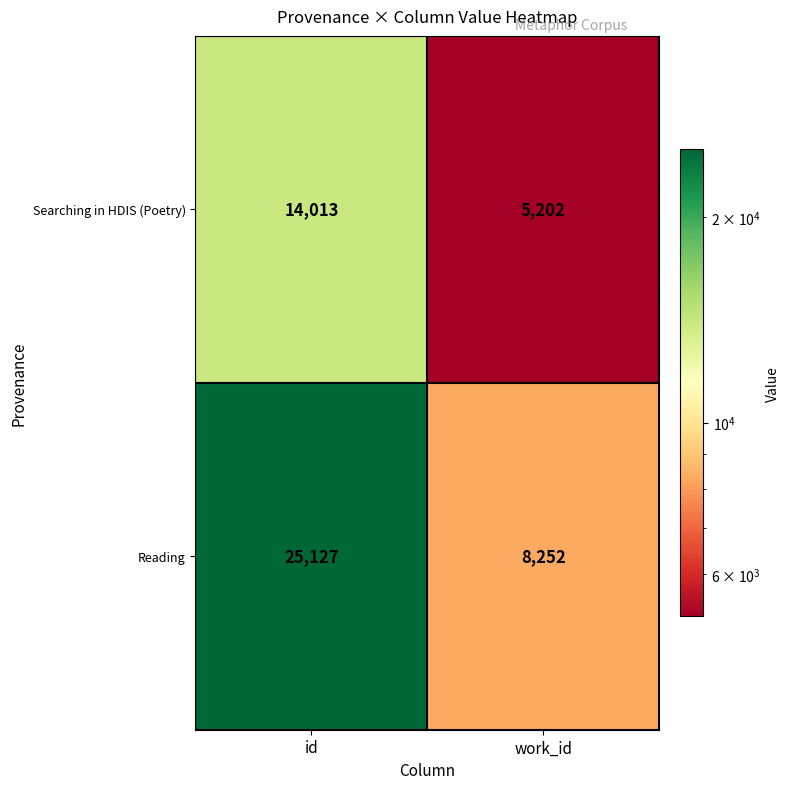

Reading left to right, what are all the values shown in this chart?

Searching in HDIS (Poetry): 14013	5202
Reading: 25127	8252